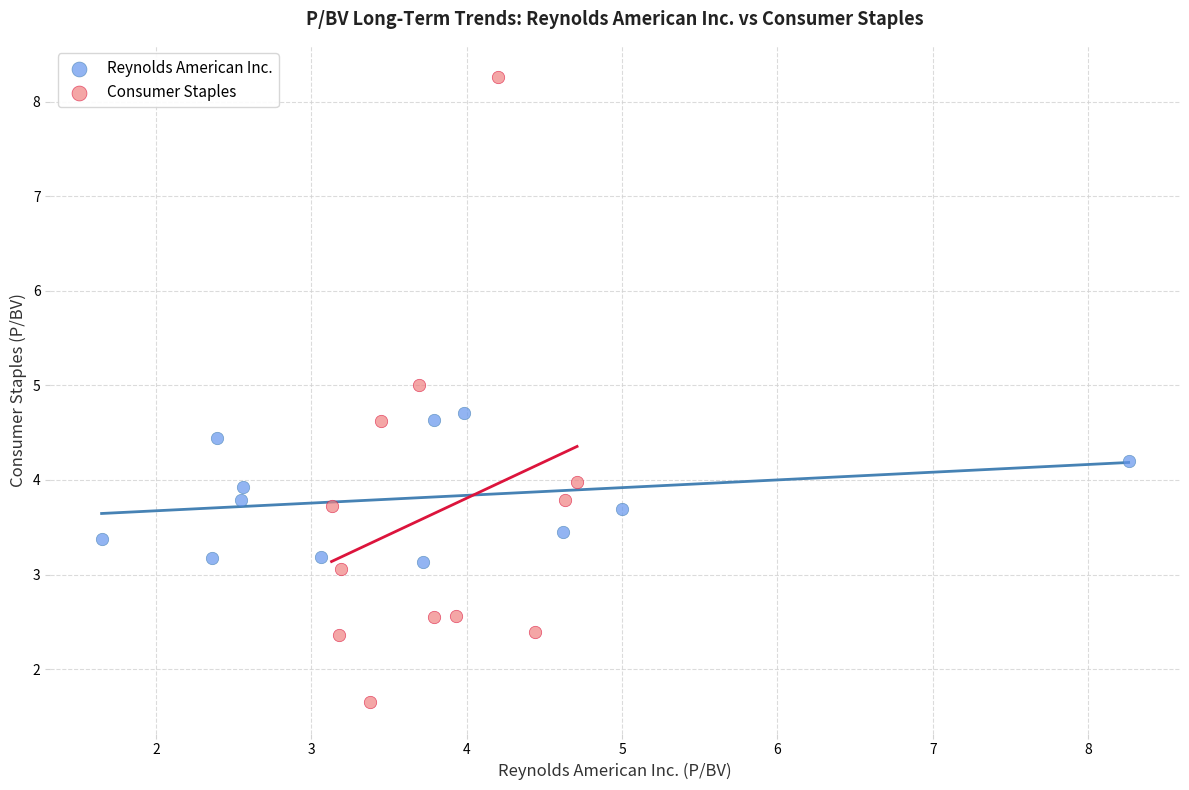

Which series contains the lowest Y value?

Consumer Staples